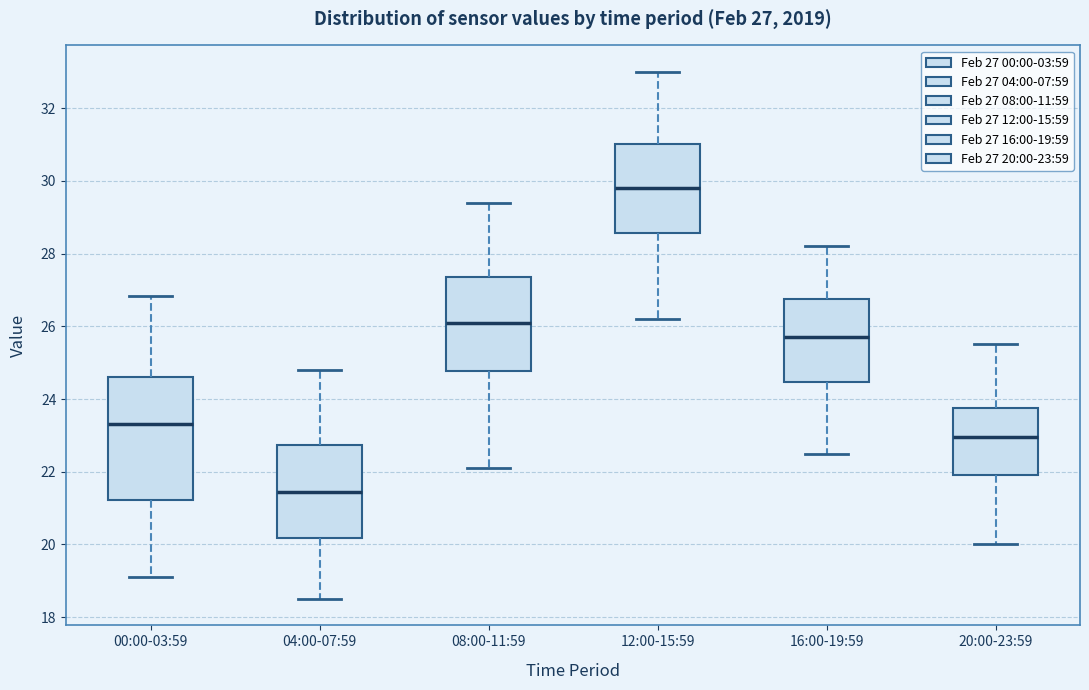

Which box is the tallest, from its lower edge to its upper edge?

00:00-03:59